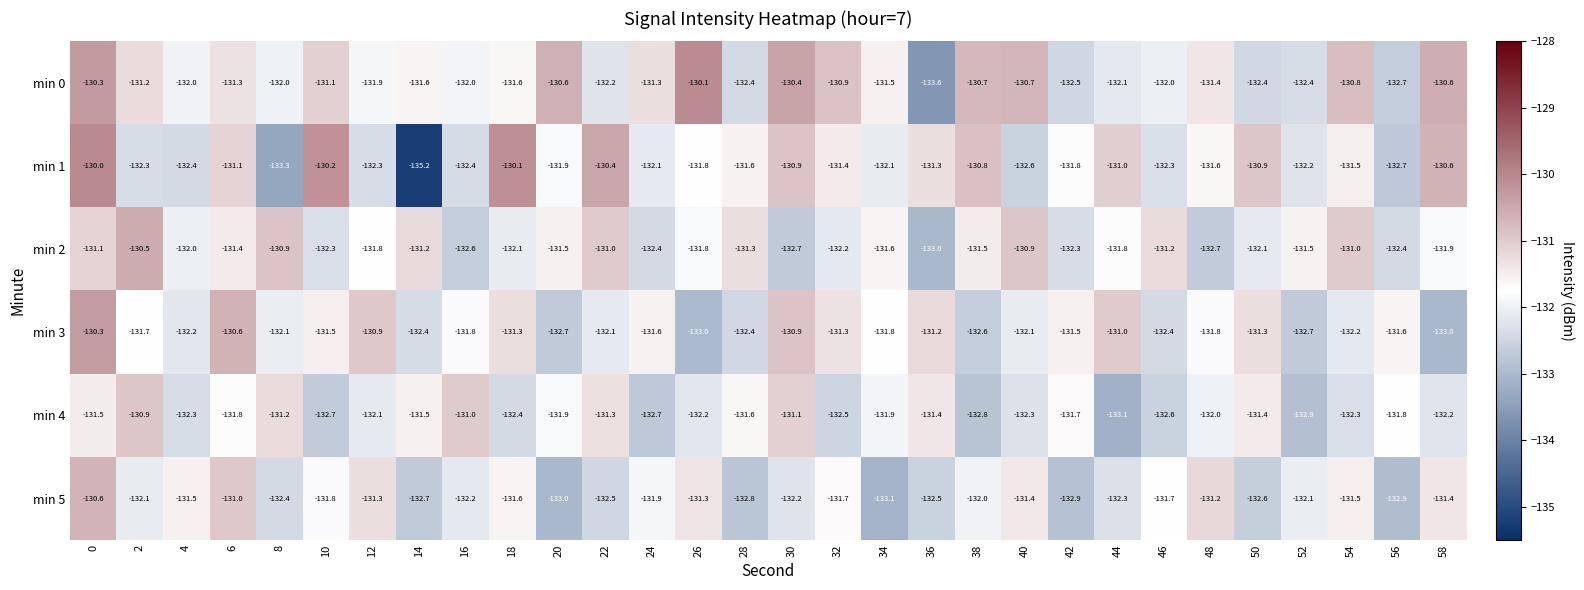

What is the approximate value of min 2 at 56?

-132.4